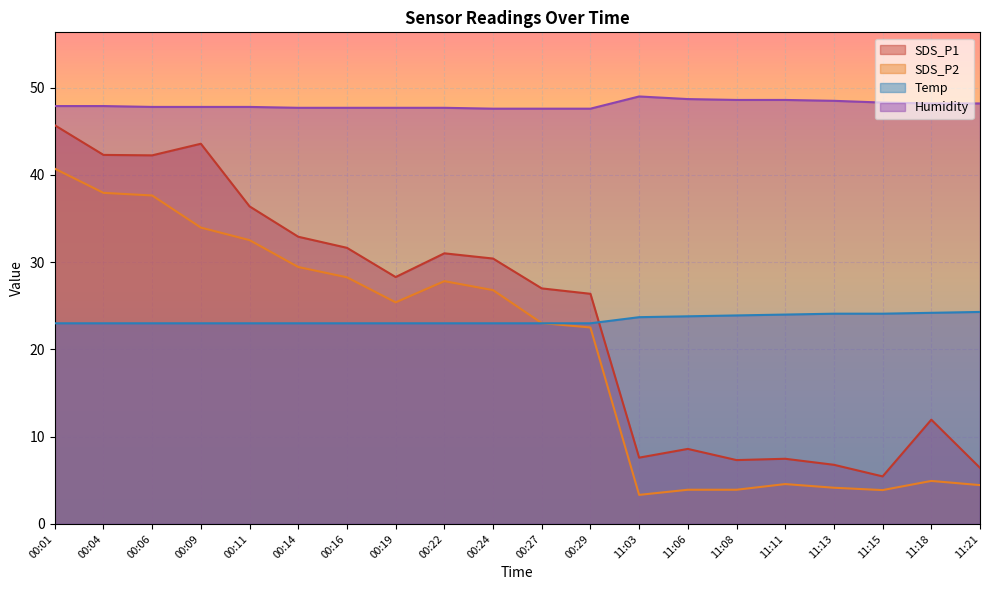

At how many categories does at least one series exceed 5?

20